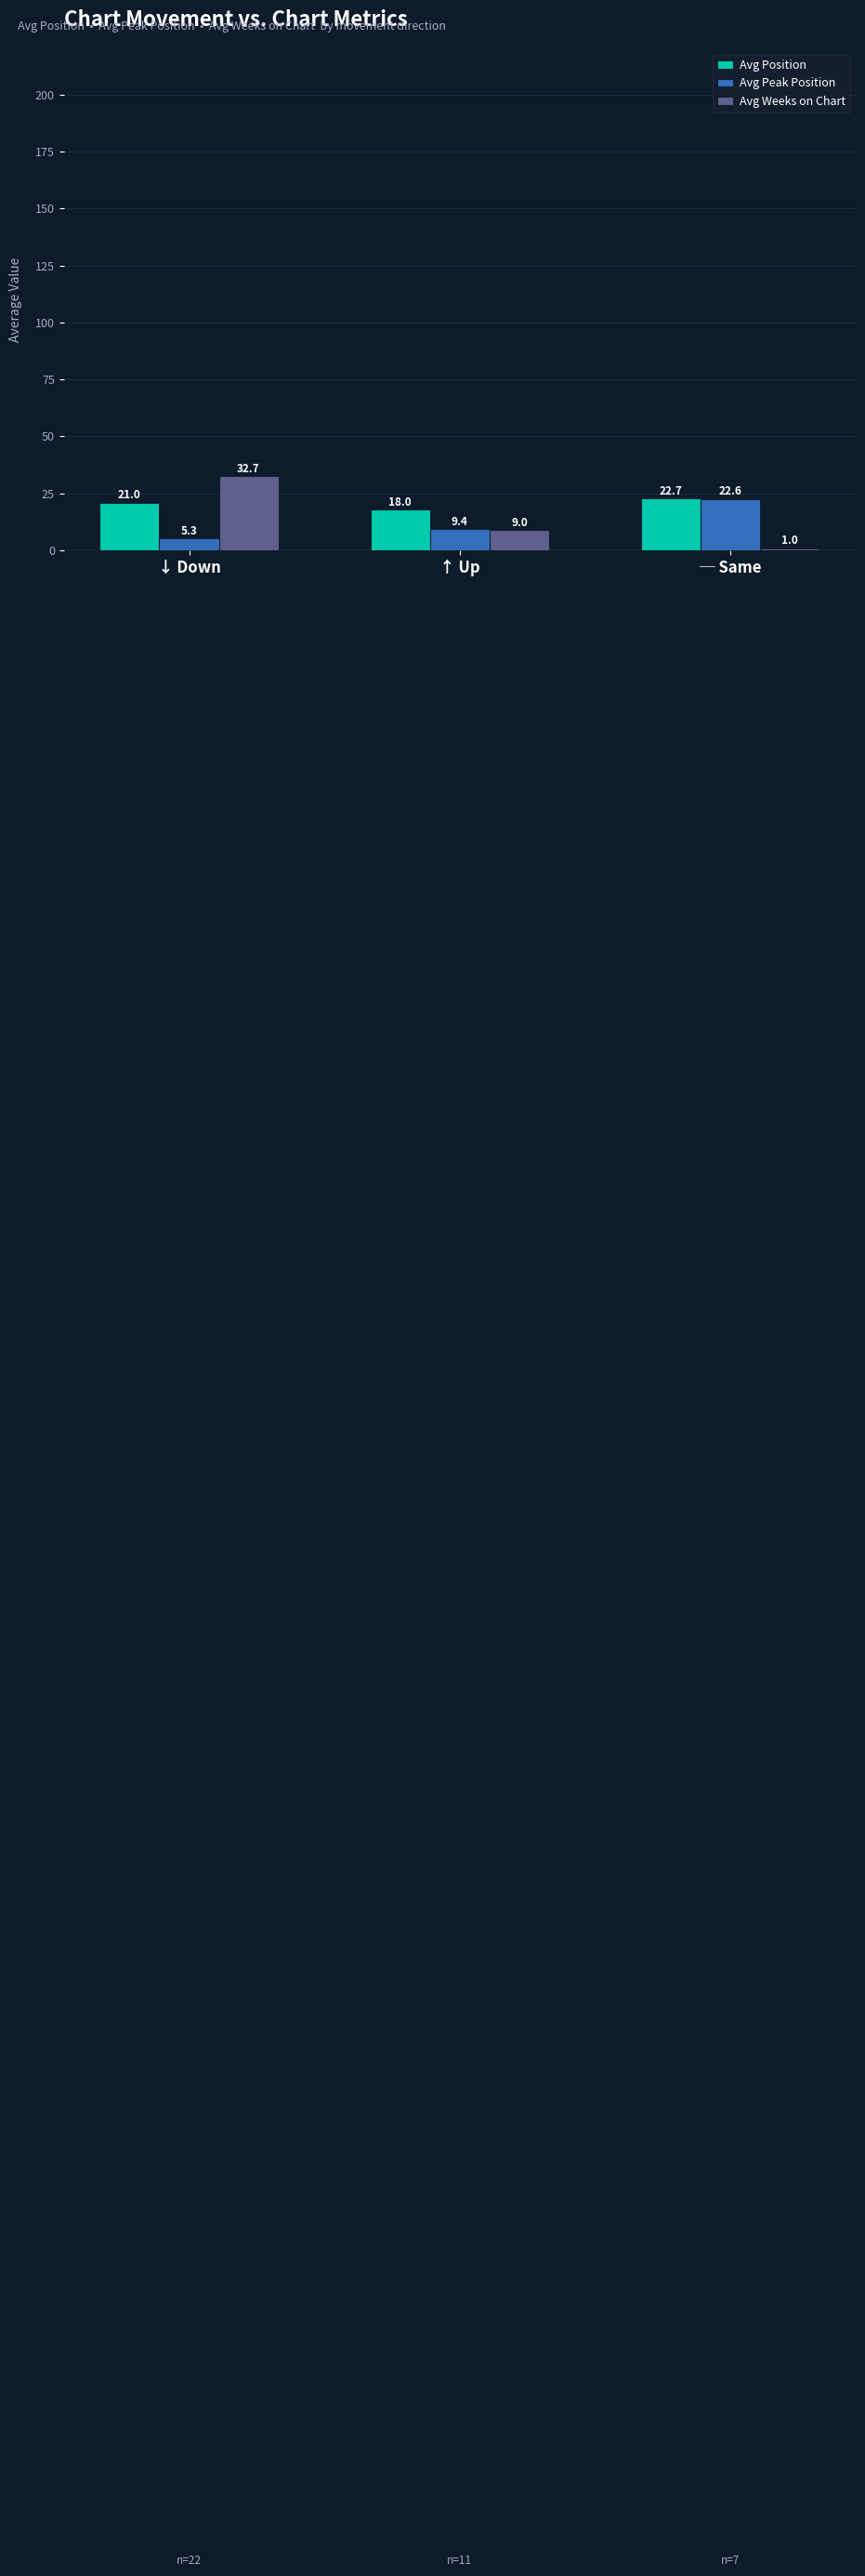

At which category is the sum across all series the highest?

↓ Down